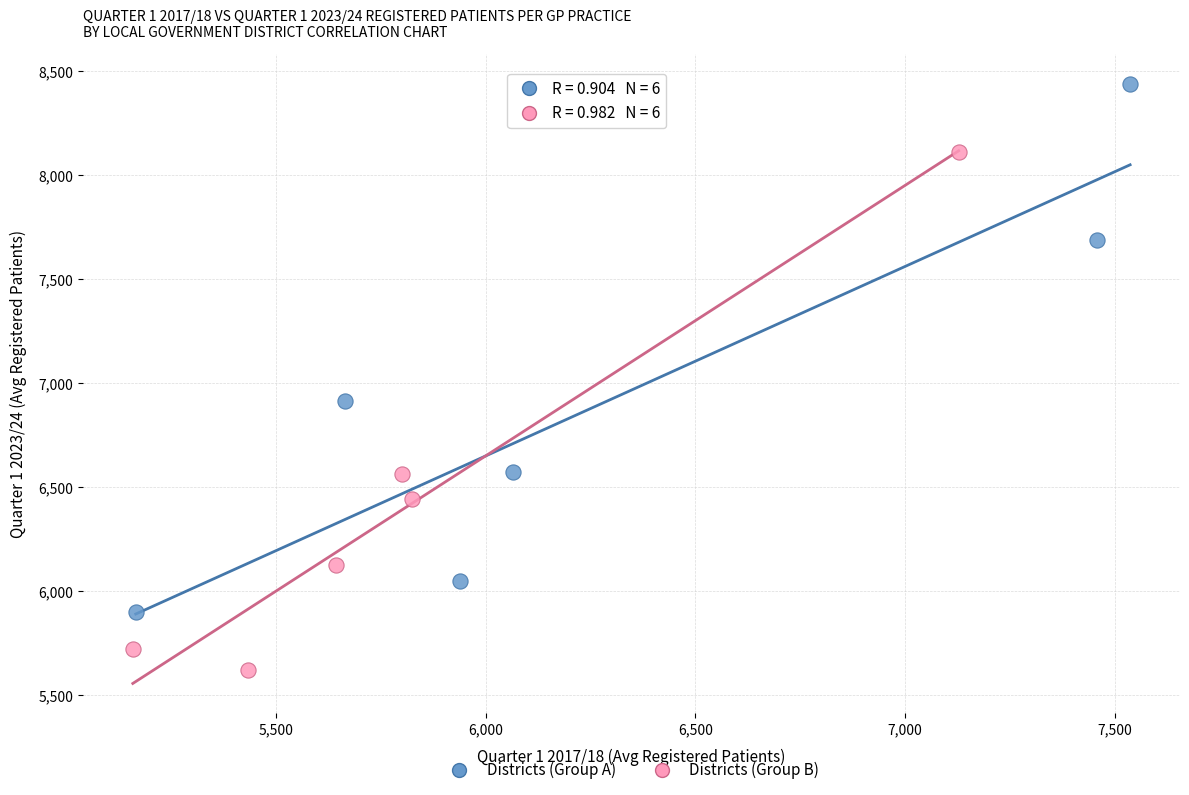

Which series reaches the maximum Y coordinate?

Districts (Group A)